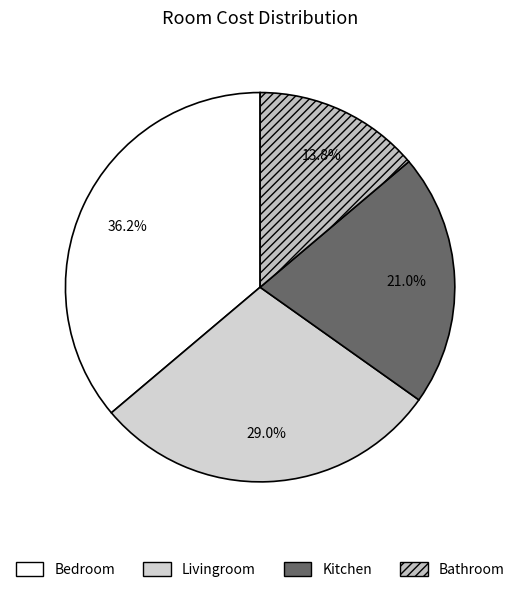

Is it true that Bedroom is 21% of the pie?

False